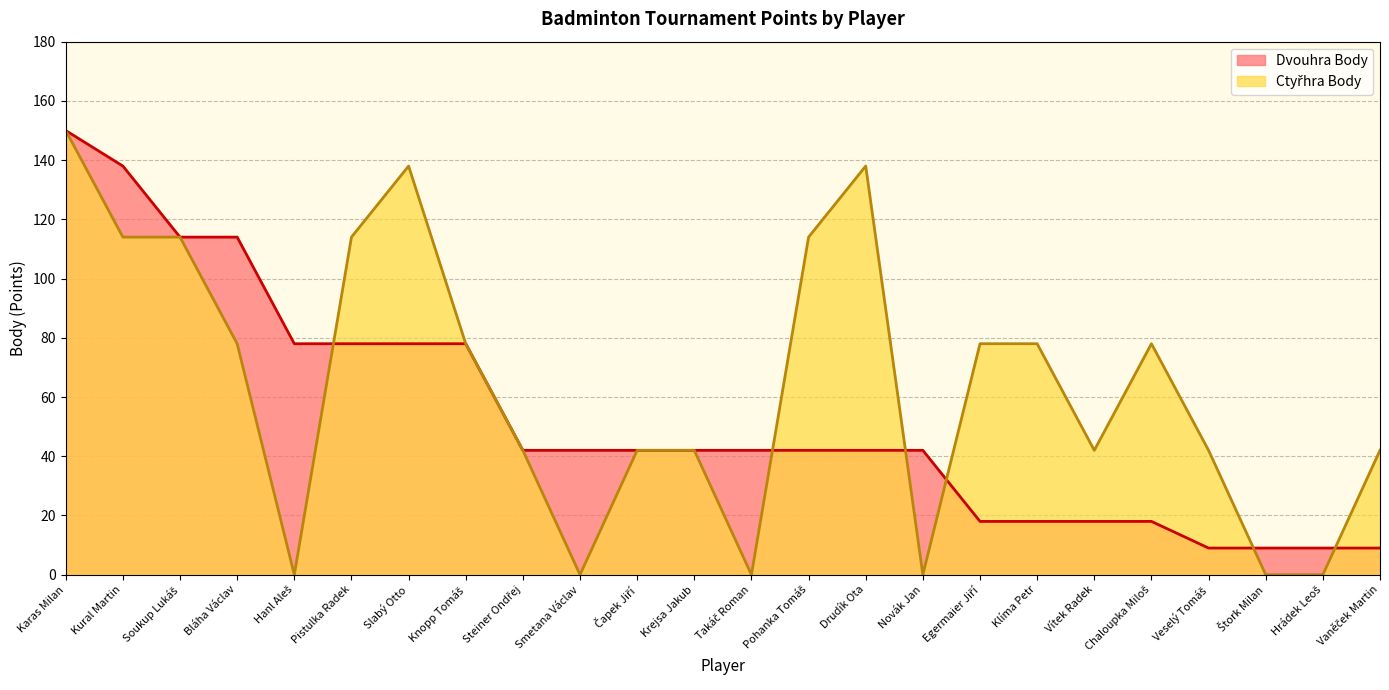

Which series ends up on top after the final intersection of Dvouhra Body and Ctyřhra Body?

Ctyřhra Body